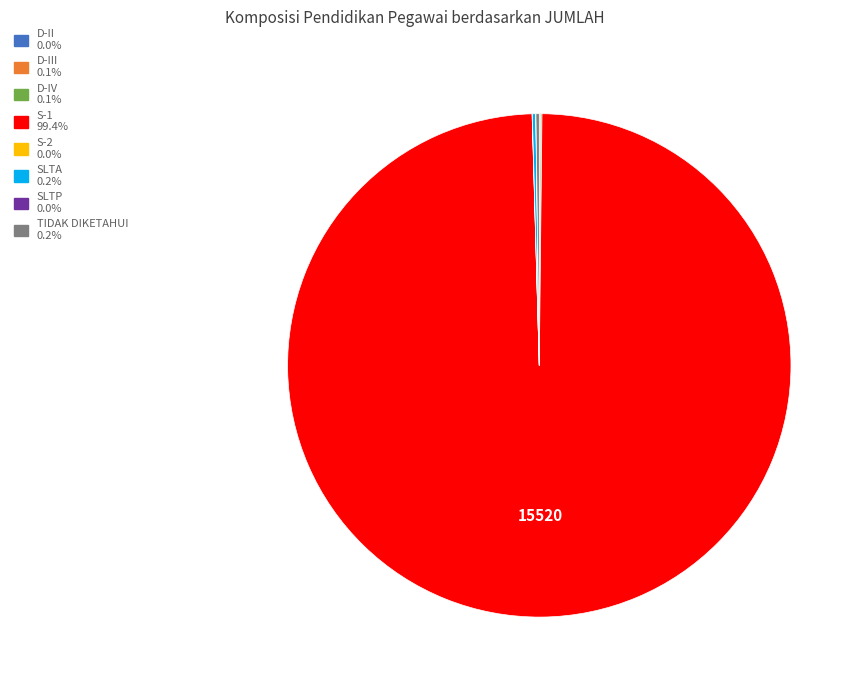

Is there a majority slice in this chart?

Yes